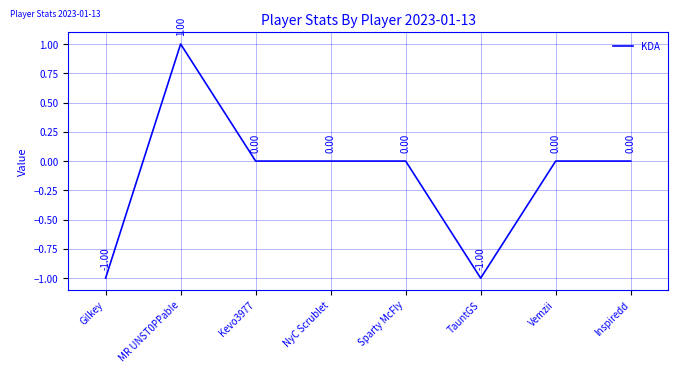

How many negative values are there?

2